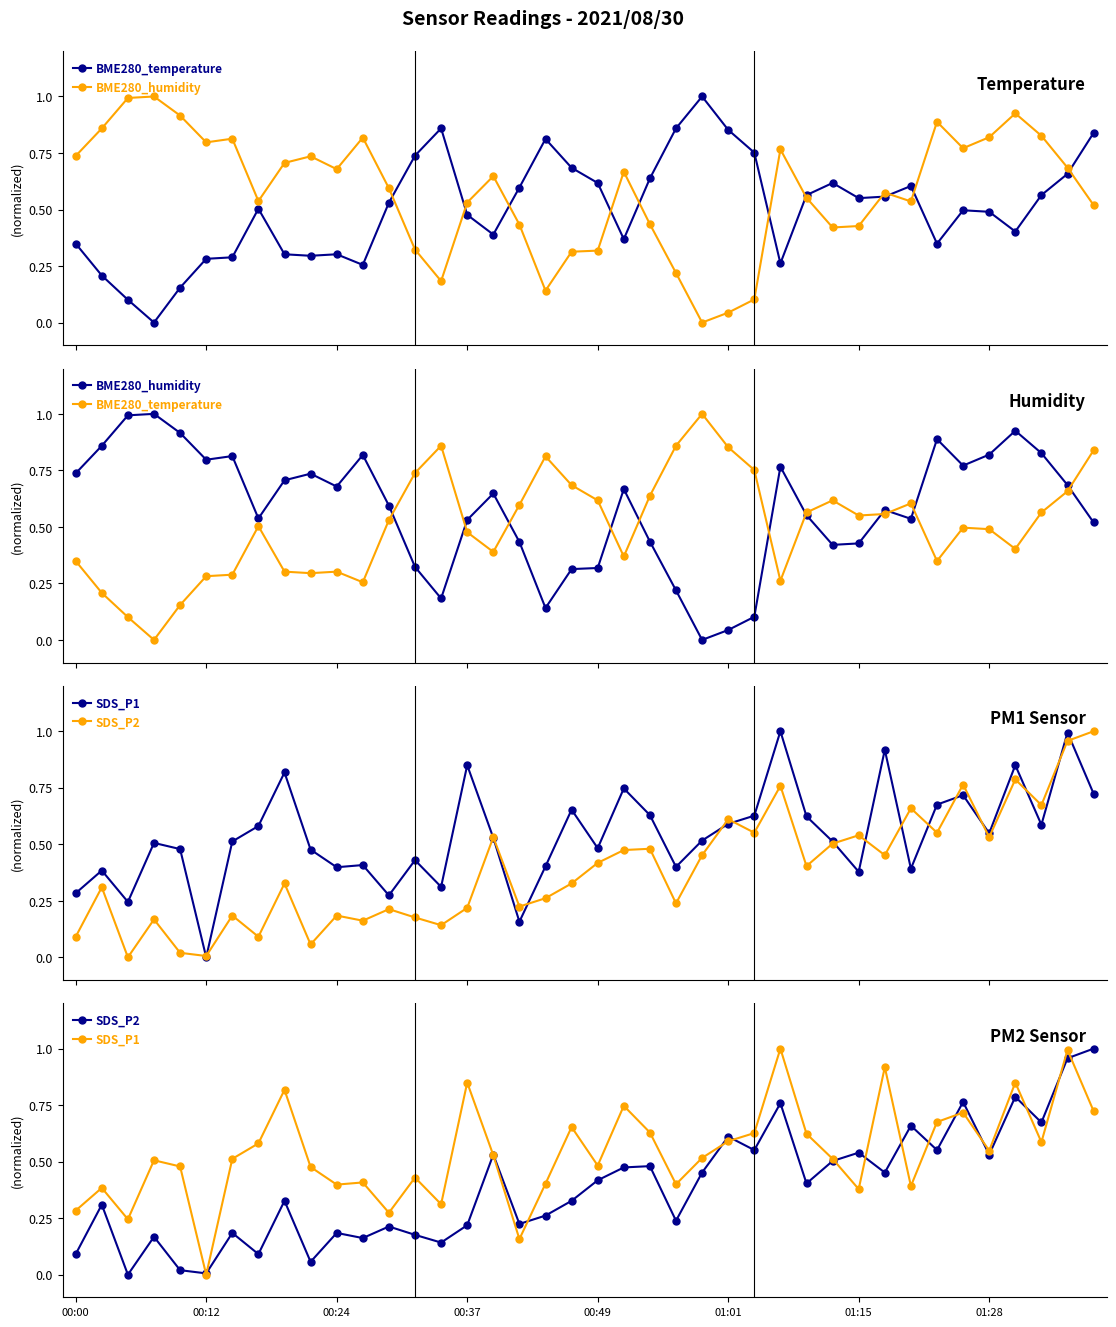

In SDS_P1, how many points are lower than both neighbors (excluding endpoints)?

12